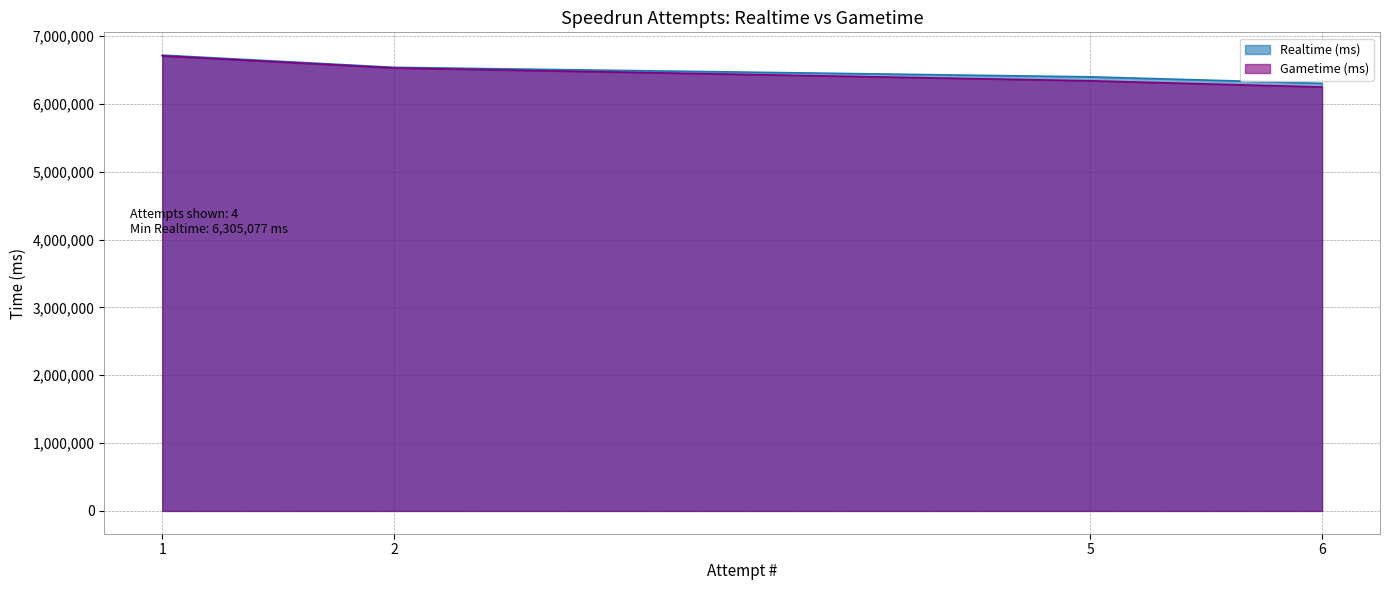

How many data points in Realtime (ms) are above 6540926?

1